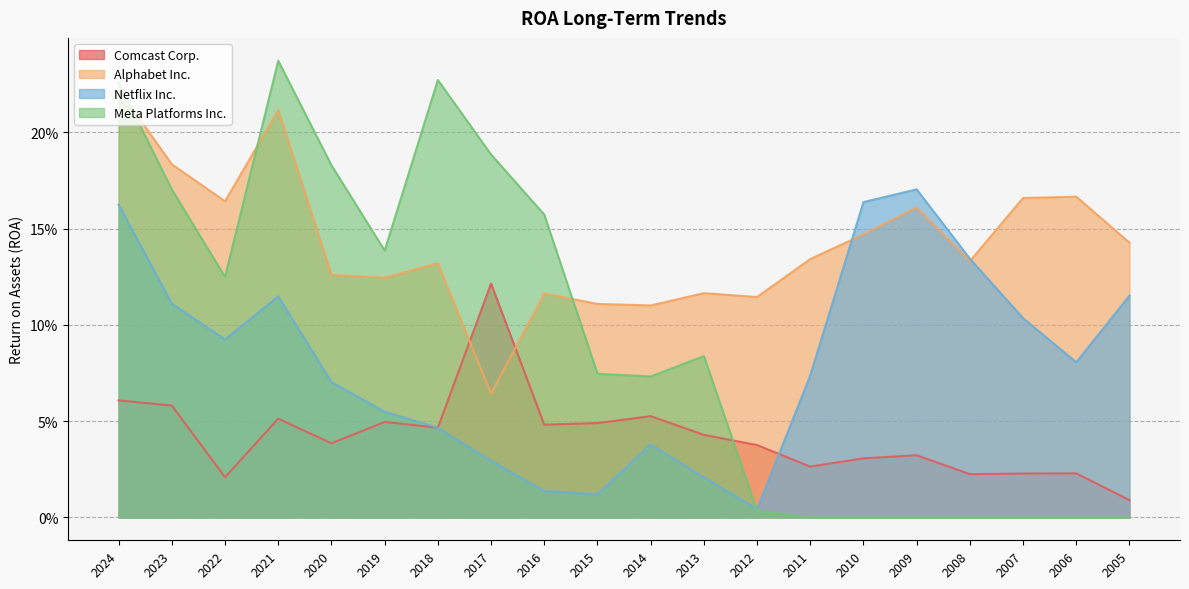

Does the chart display data point markers on the line(s)?

No